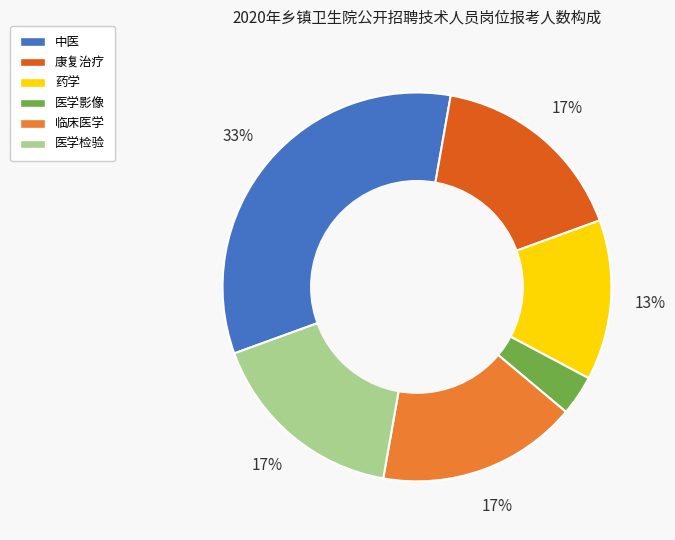

Is it true that 医学检验 is 23% of the pie?

False